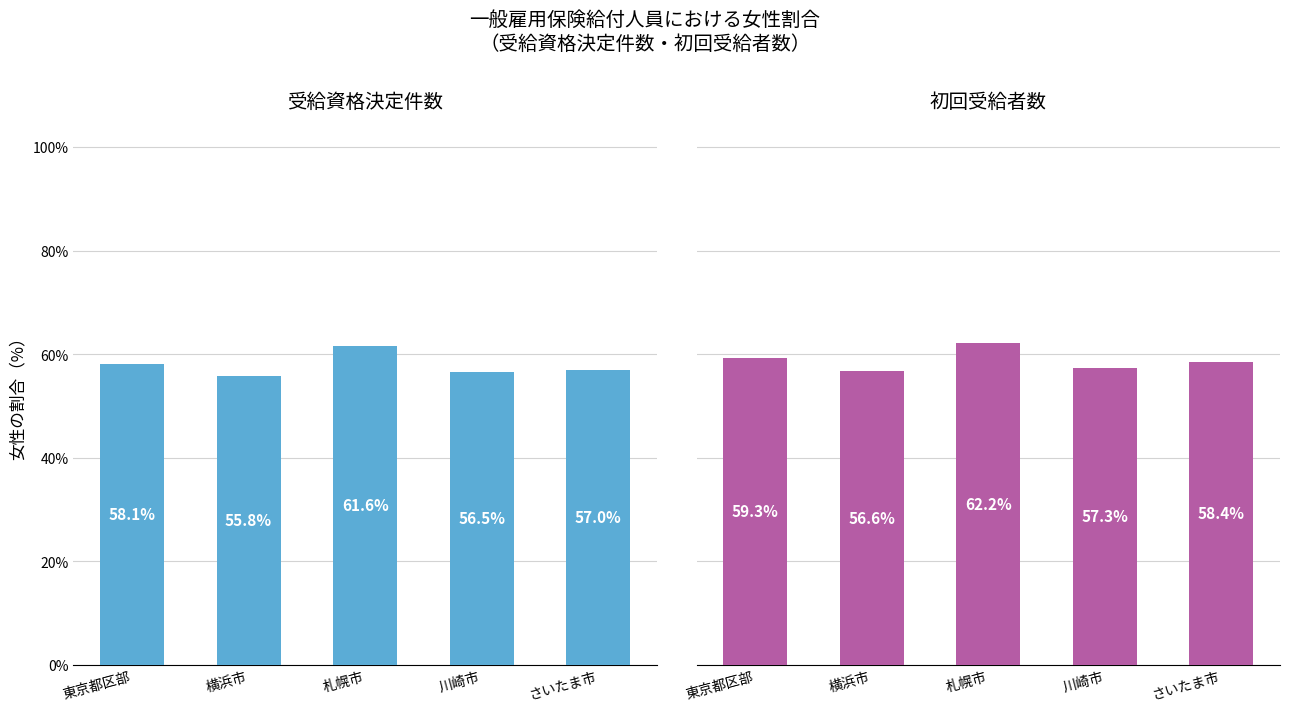

What is the maximum value shown in the chart?

62.2